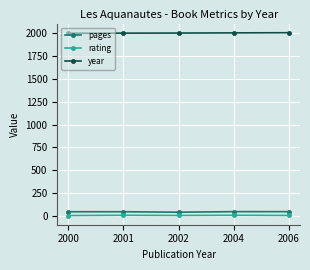

How many data points in rating are less than 6?

1